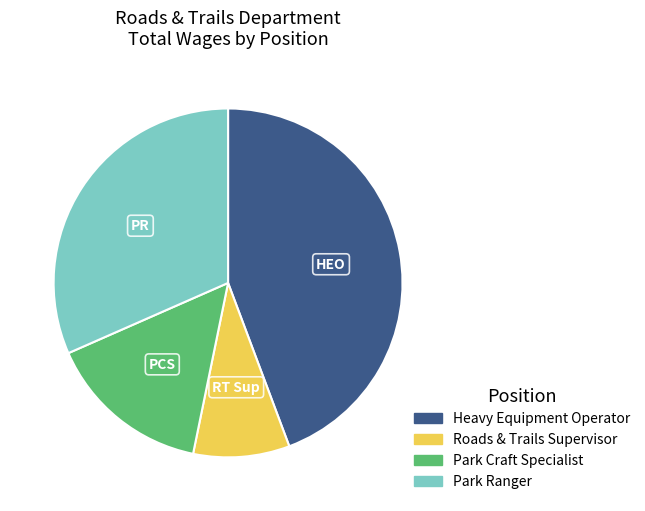

Between Heavy Equipment Operator and Roads & Trails Supervisor, which is larger?

Heavy Equipment Operator